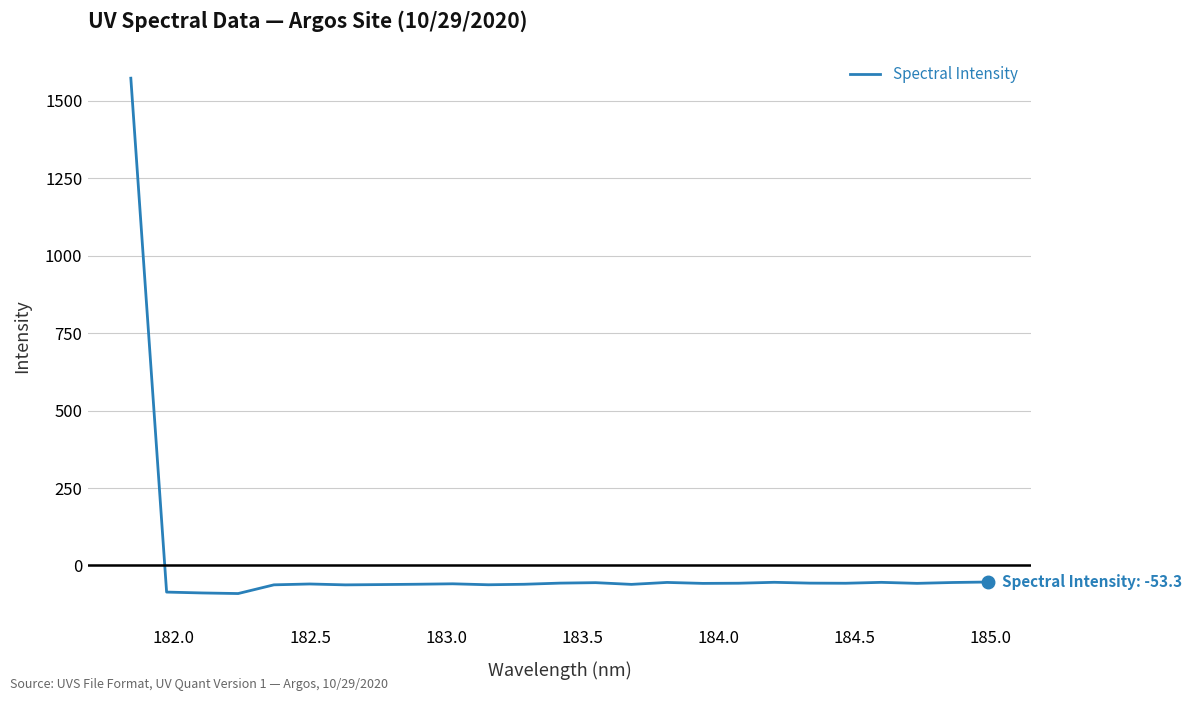

What is the smallest value displayed?

-90.5